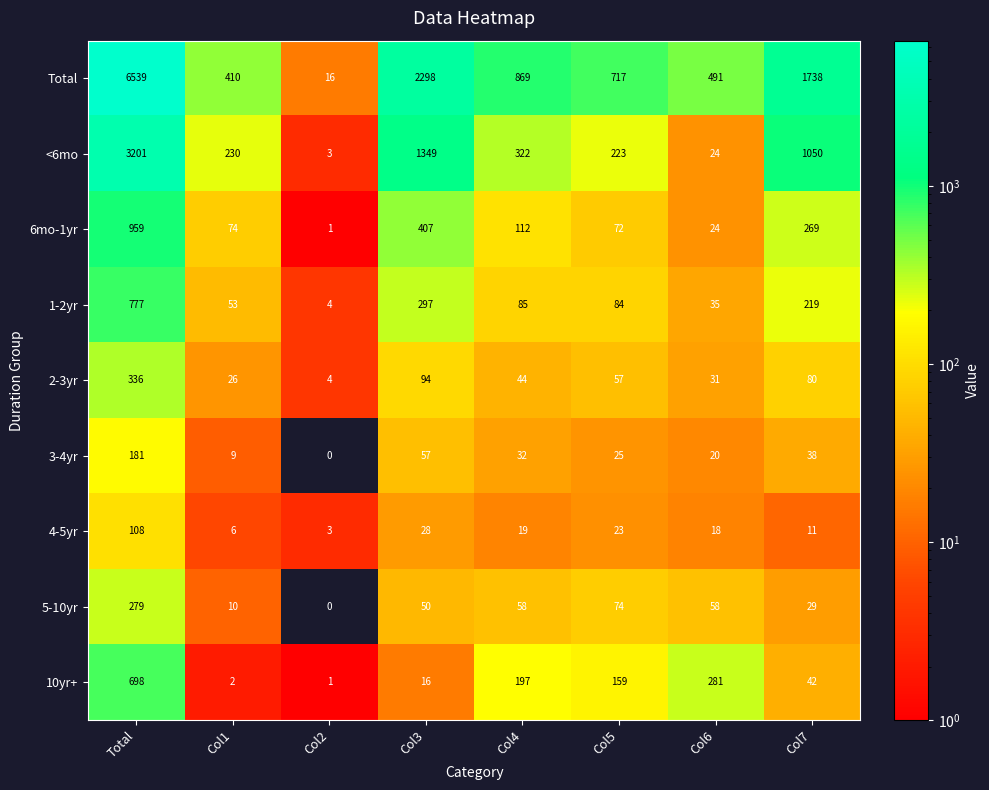

Count the number of data series in this chart.

9